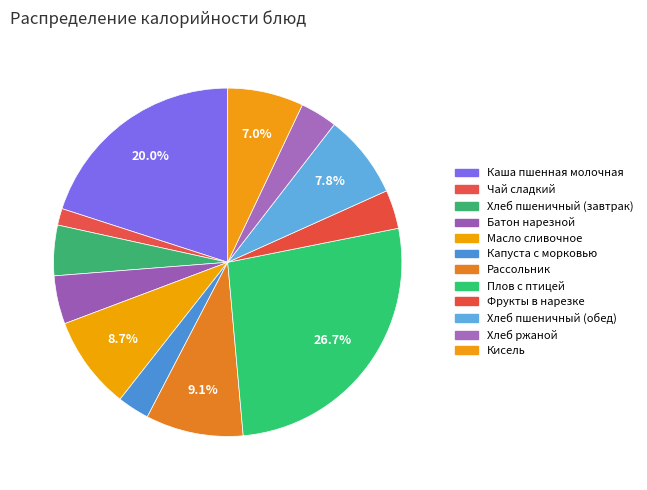

Which slice is the smallest?

Чай сладкий